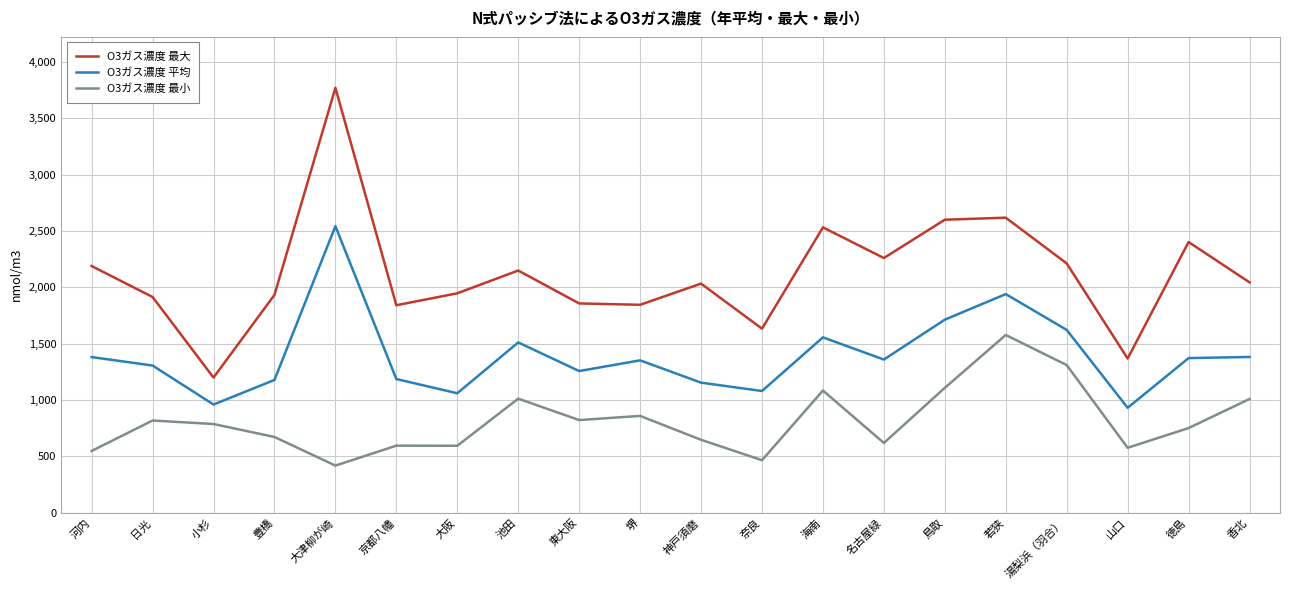

Which series has the largest total across all categories?

O3ガス濃度 最大